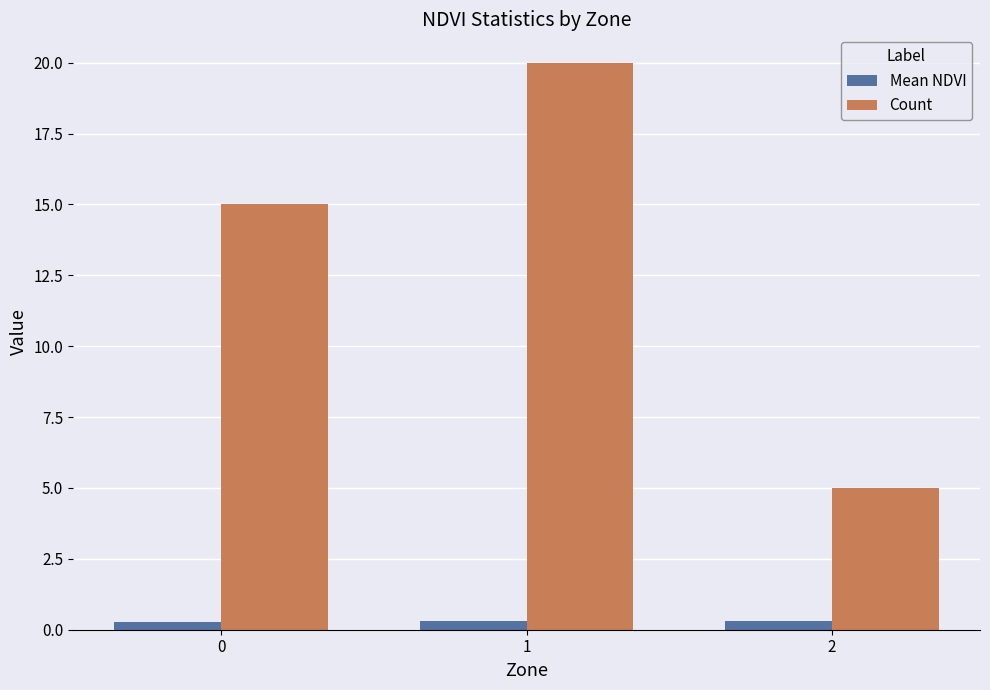

What is the difference between the Count values at 1 and 2?

15.0